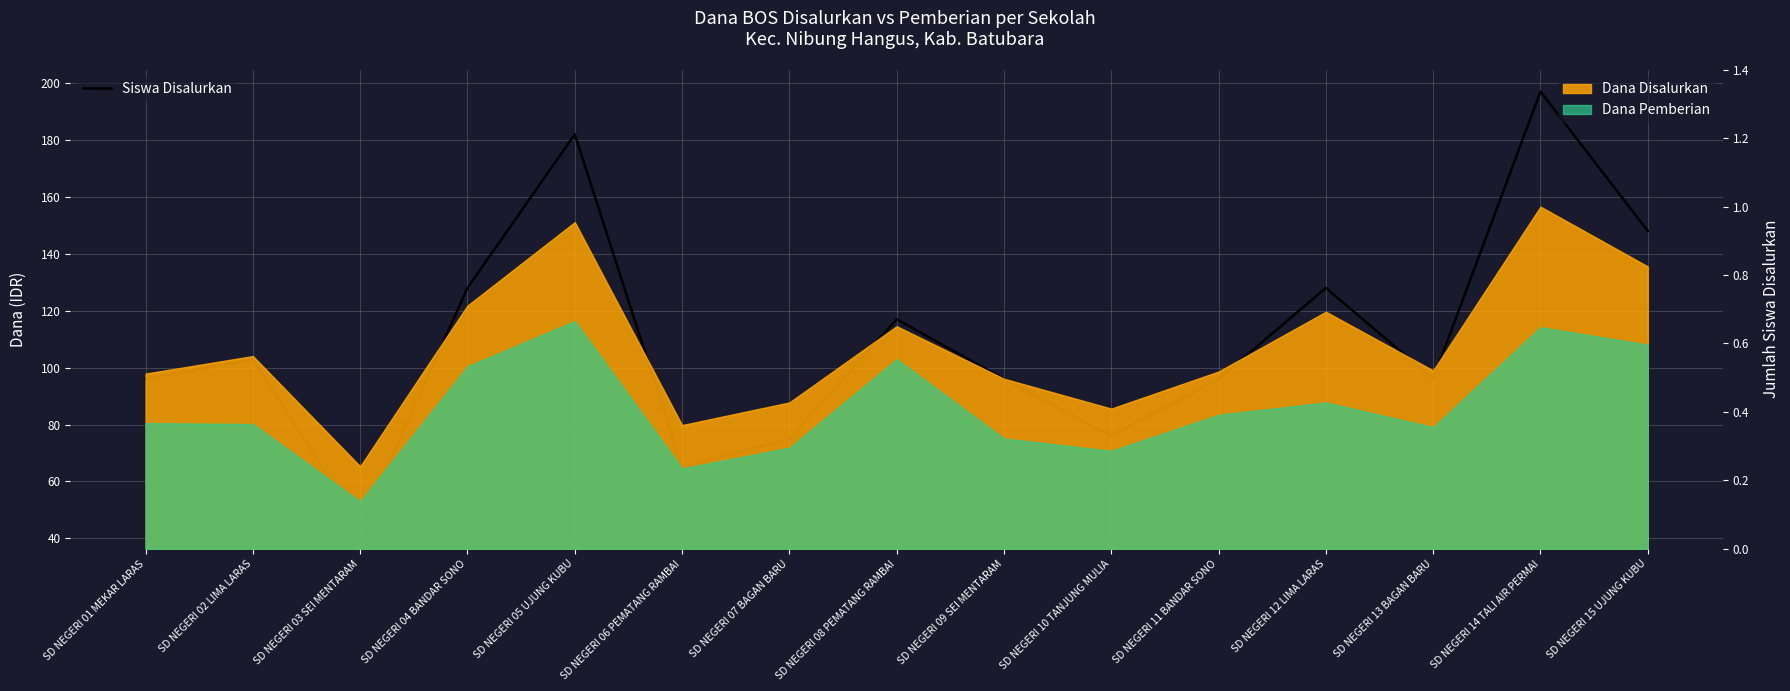

Between SD NEGERI 09 SEI MENTARAM and SD NEGERI 13 BAGAN BARU, which is larger?

SD NEGERI 09 SEI MENTARAM